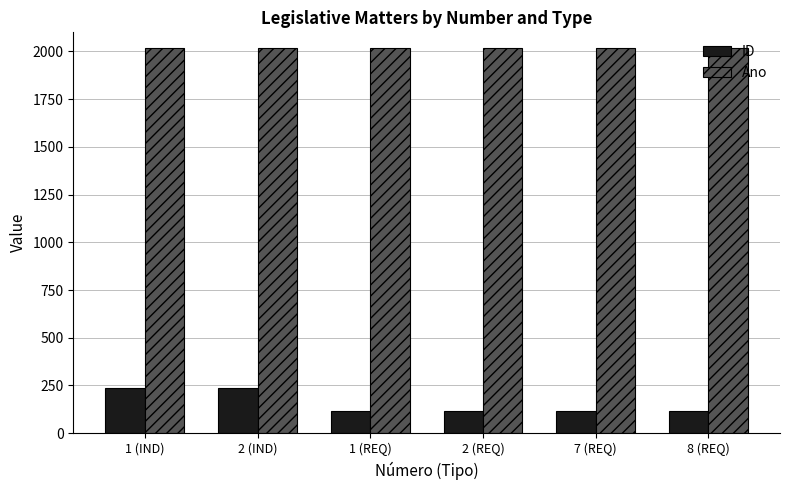

How many bars are there in each group?

2